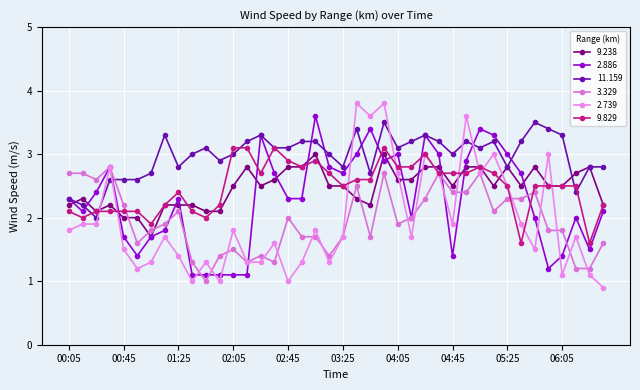

How many categories are shown in the chart?

40